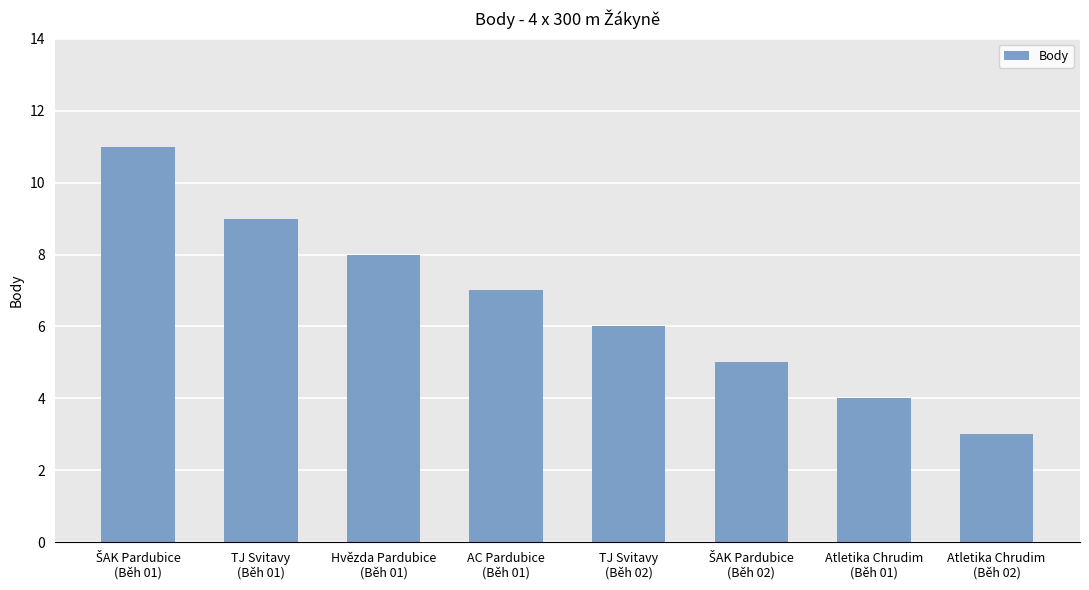

Which label corresponds to the smallest value in the chart?

Atletika Chrudim
(Běh 02)